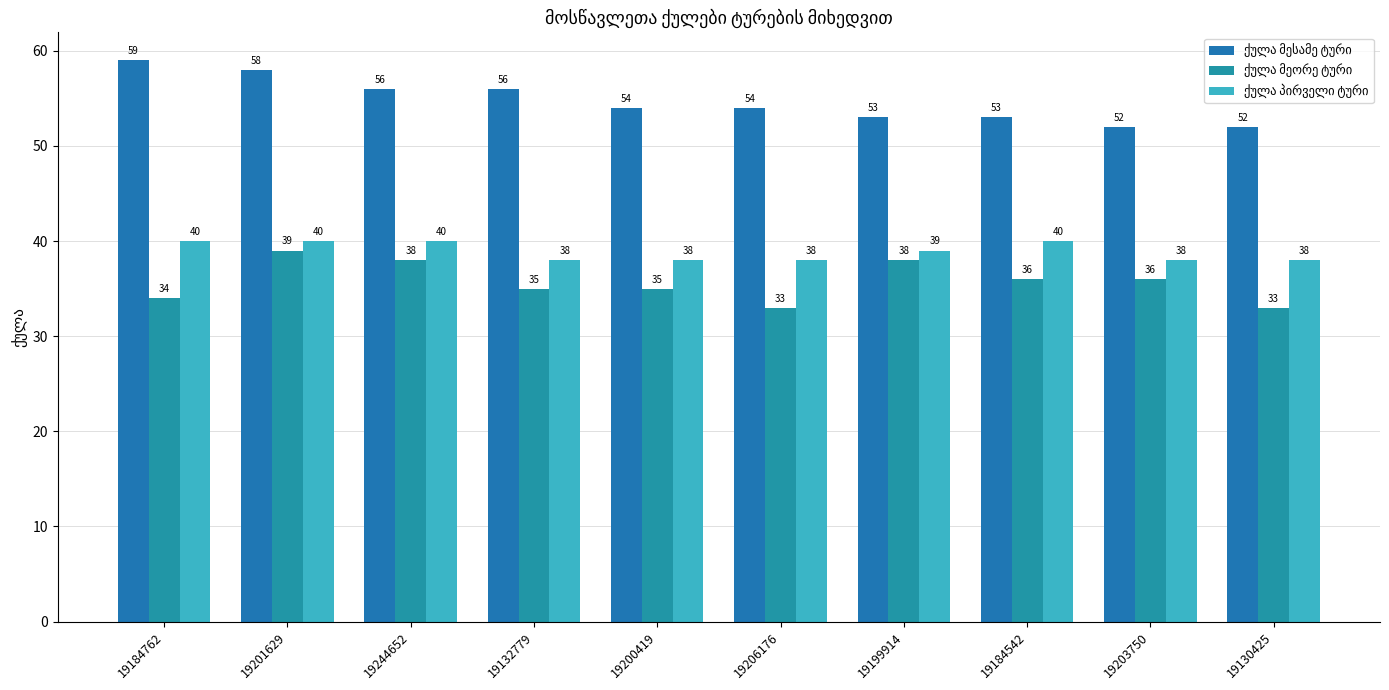

How many bars are there in total?

30